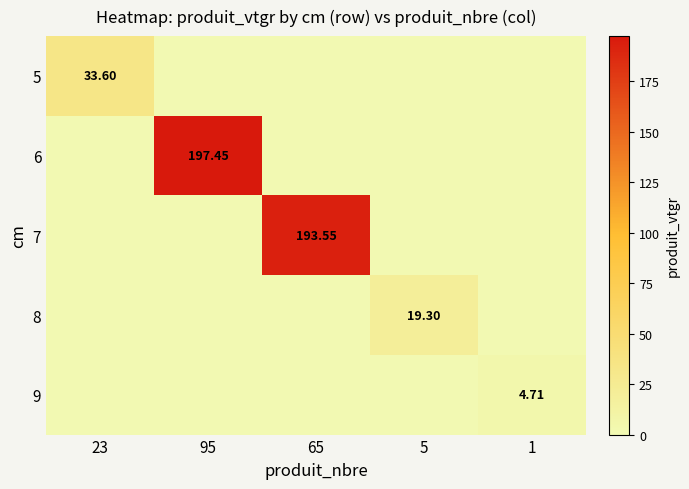

Is the value of 9 at 1 greater than the value of 7 at 65?

No